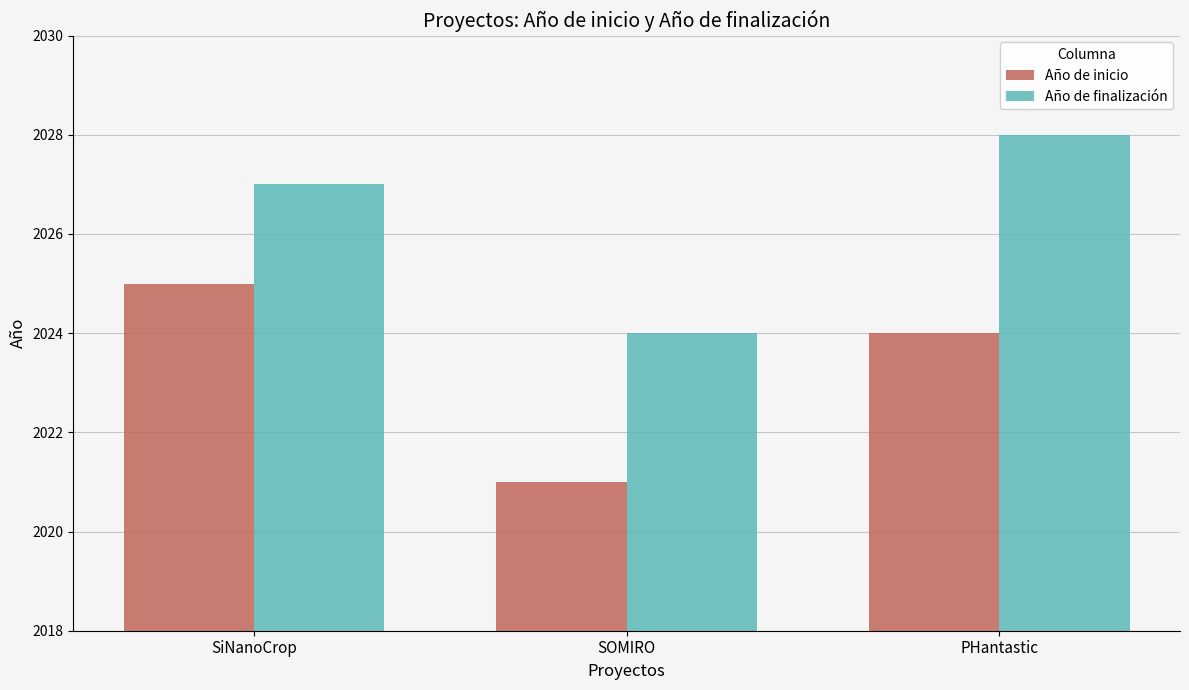

What is the value of the Año de inicio bar at the 2nd from the left?

2021